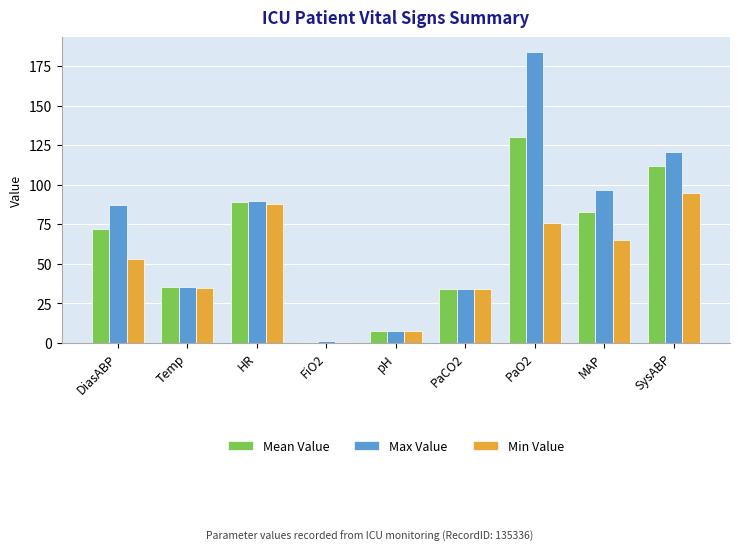

How many data points does each series have?

9